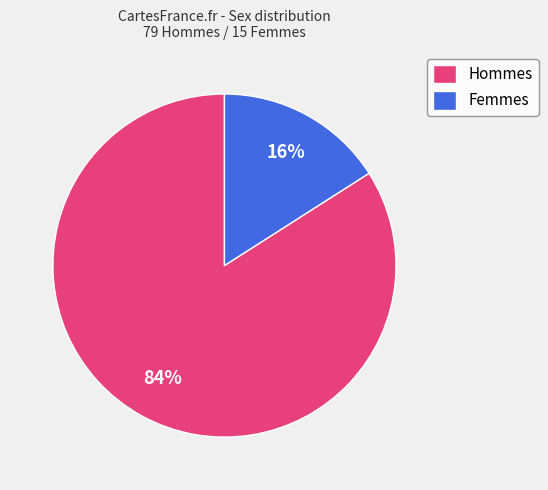

To the nearest percent, what portion does Hommes represent?

84%